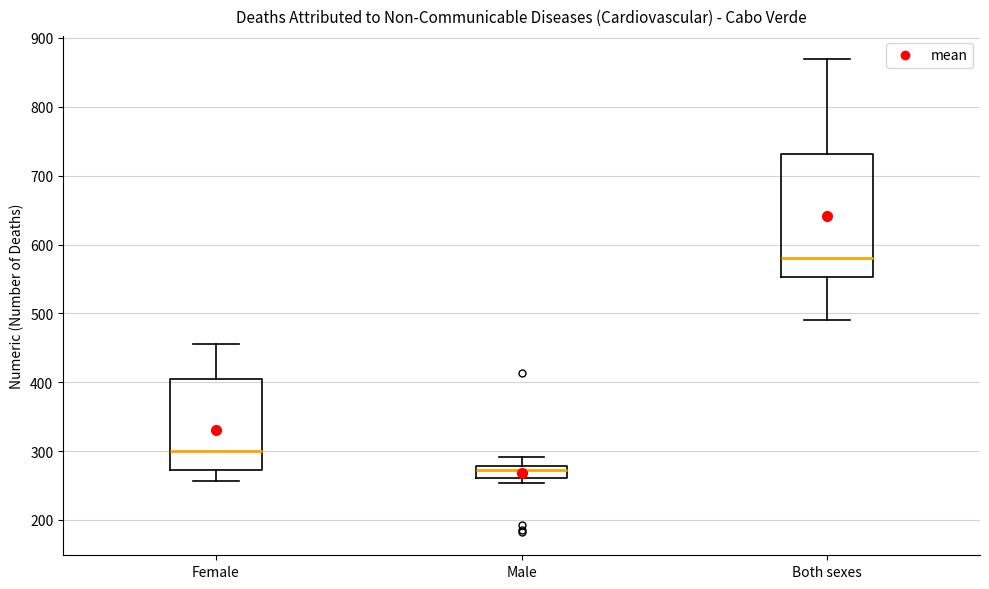

Which box's median line is the highest?

Both sexes